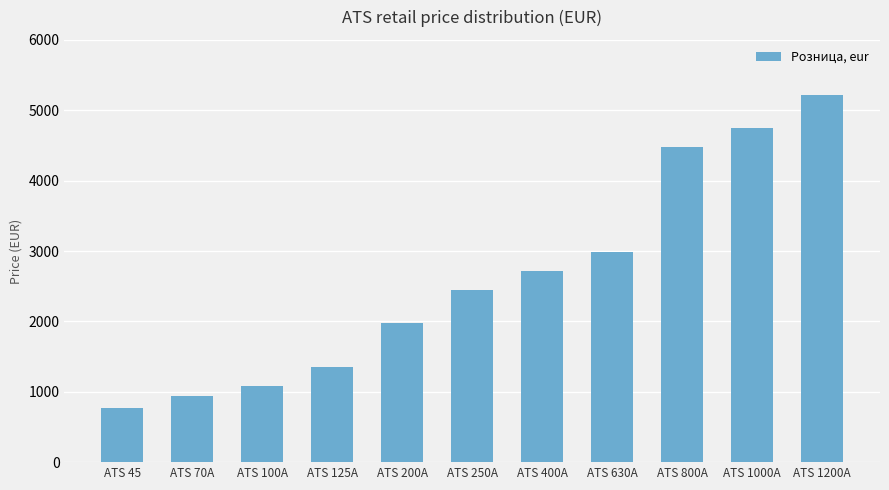

List the labels in order of value, largest first.

ATS 1200A, ATS 1000A, ATS 800A, ATS 630A, ATS 400A, ATS 250A, ATS 200A, ATS 125A, ATS 100A, ATS 70A, ATS 45